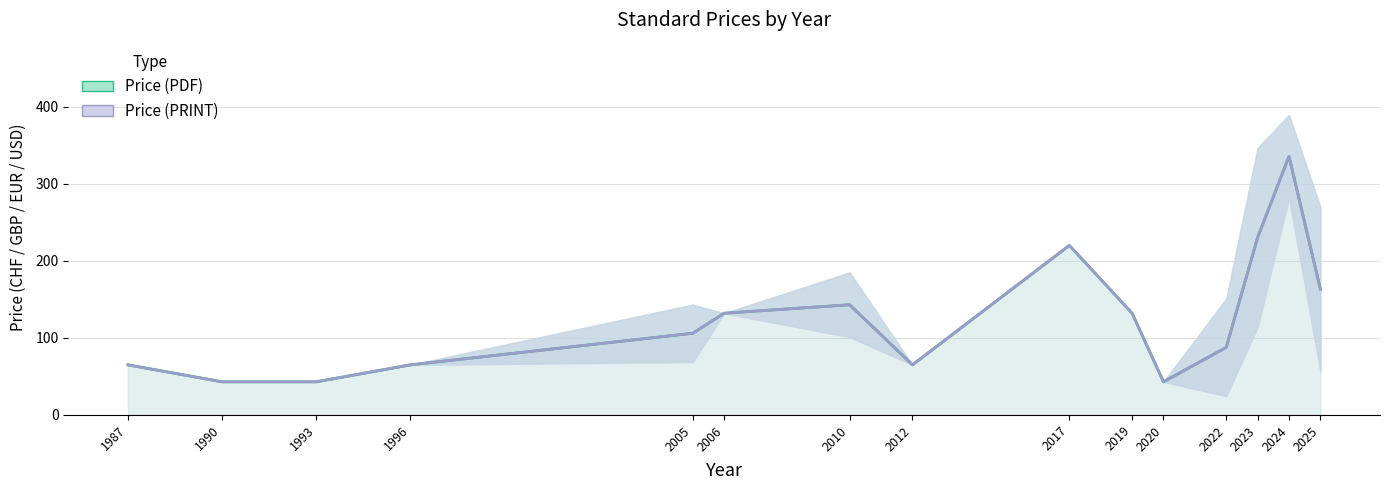

At how many categories does at least one series exceed 201?

3